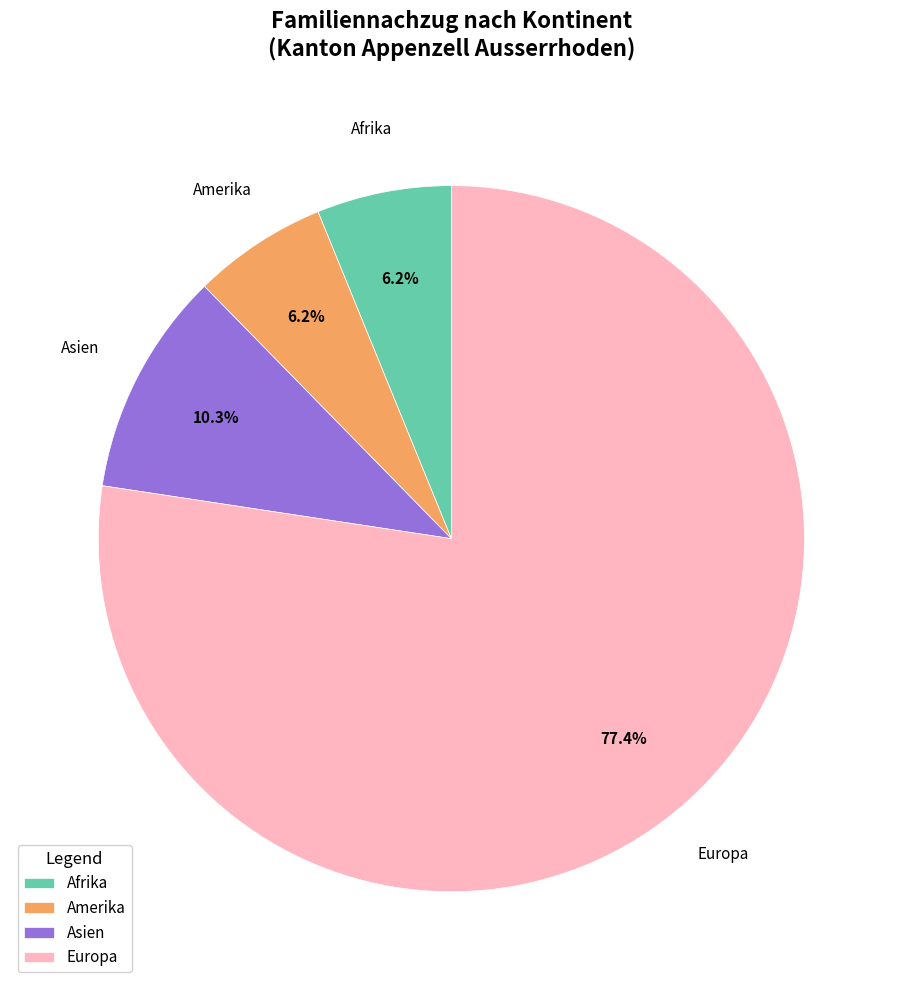

To the nearest percent, what is the average slice percentage?

25%